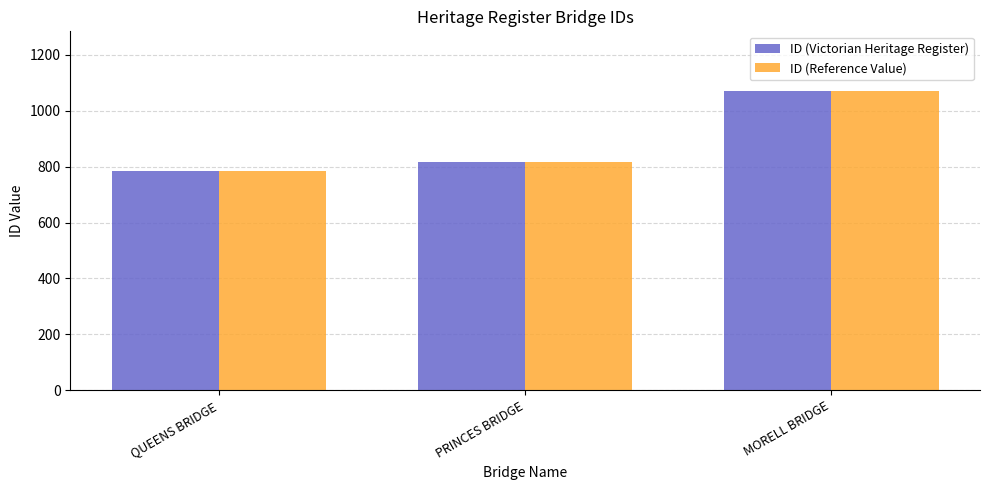

What is the average value of the ID (Reference Value) series?

891